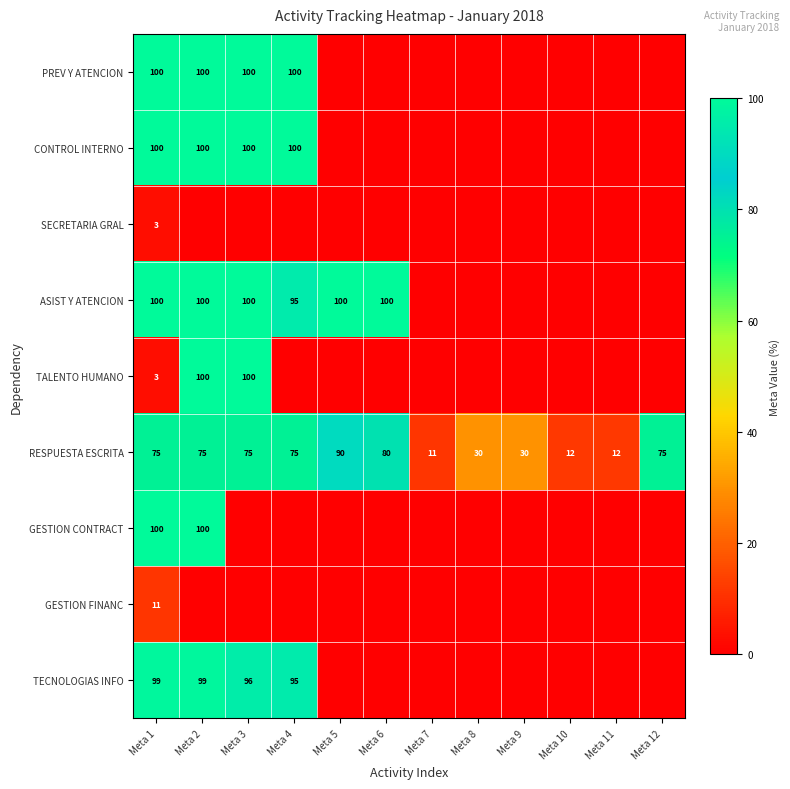

True or false: RESPUESTA ESCRITA has a value of 18 at Meta 11.

False